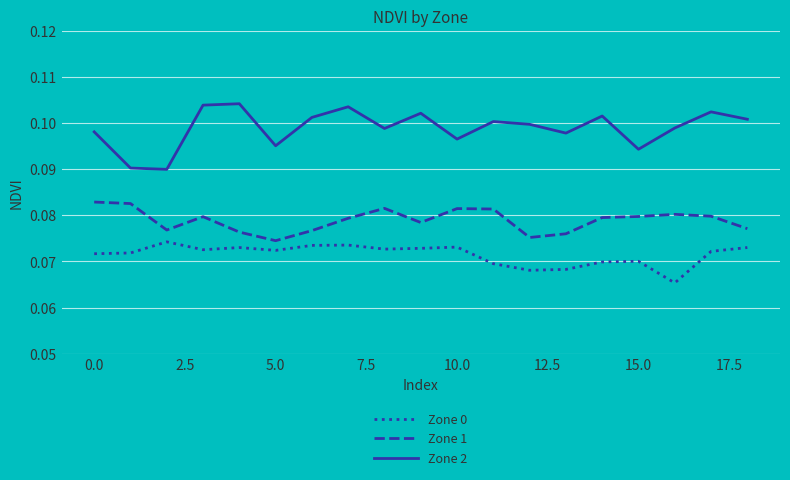

True or false: Zone 1 has more than 1 points higher than both neighbors.

True